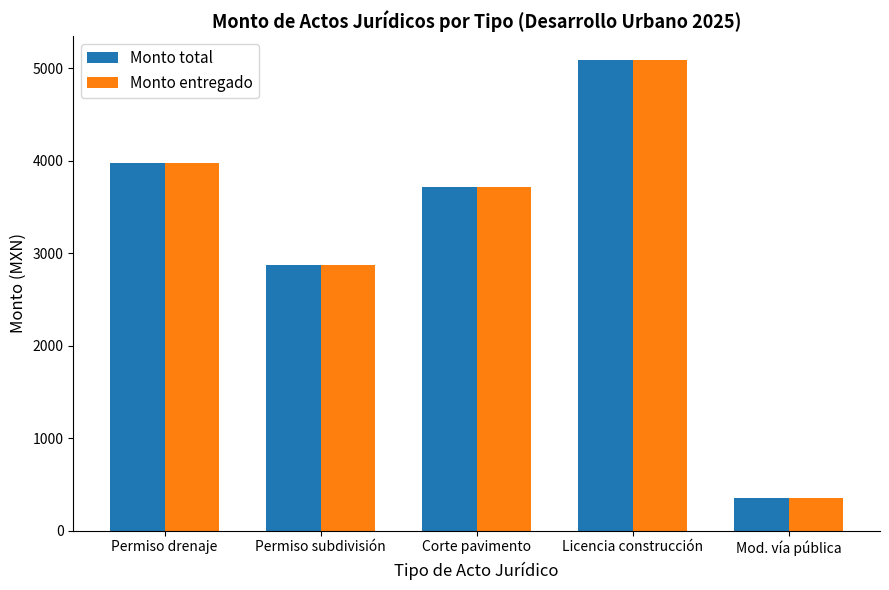

Rank the categories by Monto entregado value from highest to lowest.

Licencia construcción, Permiso drenaje, Corte pavimento, Permiso subdivisión, Mod. vía pública